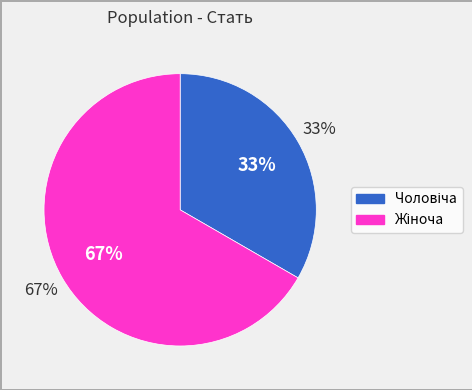

Count the number of slices in the pie.

2